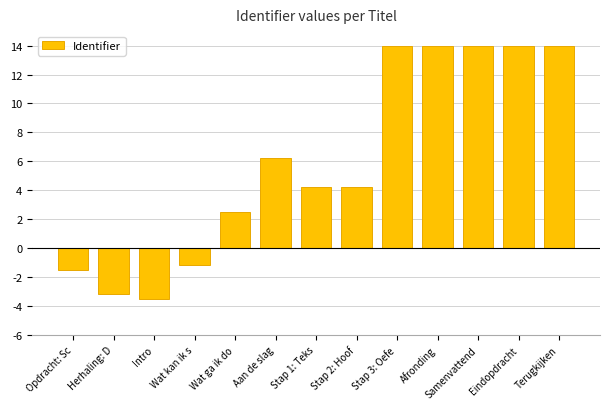

Is it true that the value at Eindopdracht is 22.4?

False